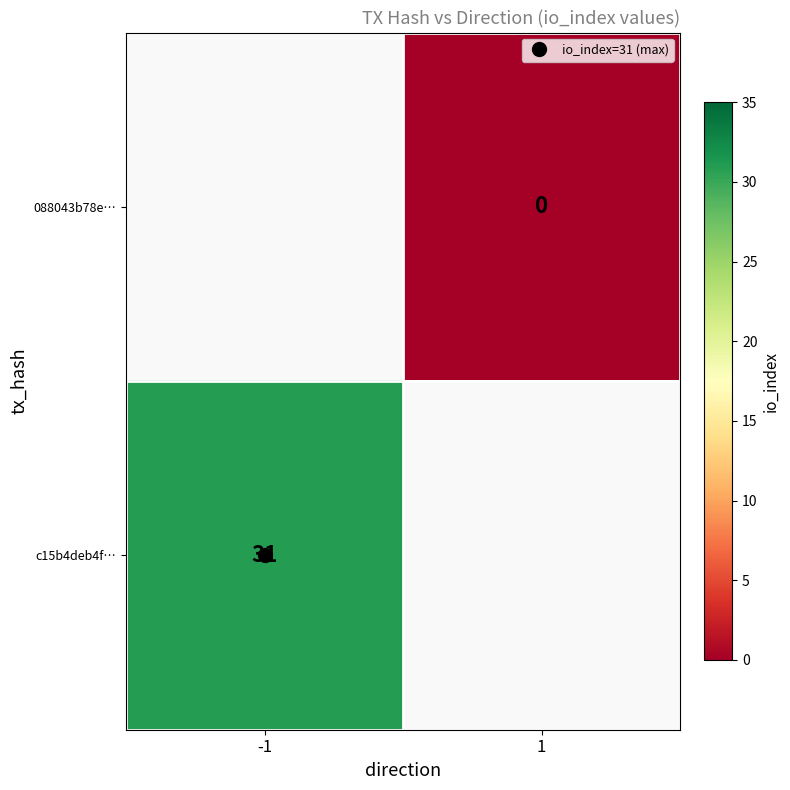

At which label does 088043b78e… reach its peak?

-1